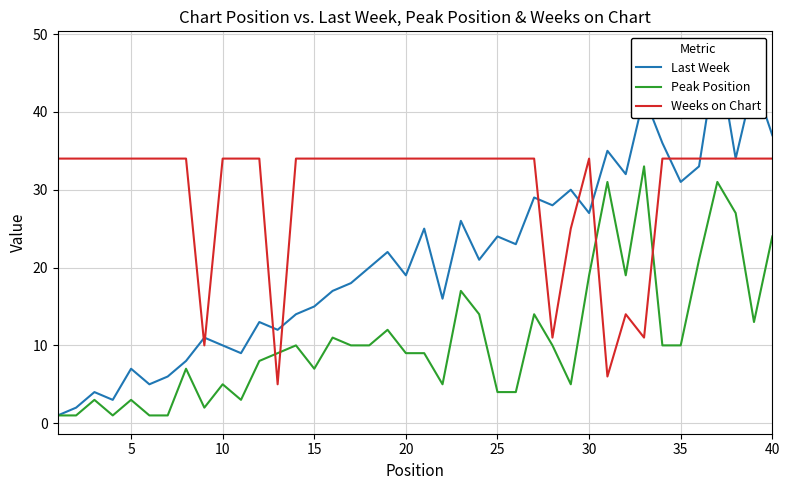

How many values in the Last Week series are below 21?

20